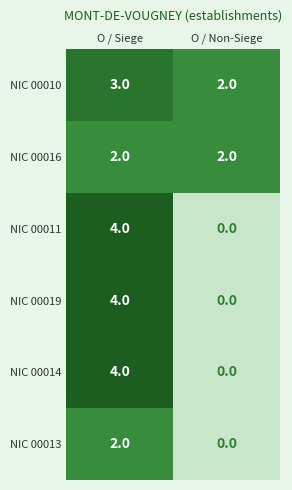

Reading left to right, what are all the values shown in this chart?

NIC 00010: O / Siege=3	O / Non-Siege=2
NIC 00016: O / Siege=2	O / Non-Siege=2
NIC 00011: O / Siege=4	O / Non-Siege=0
NIC 00019: O / Siege=4	O / Non-Siege=0
NIC 00014: O / Siege=4	O / Non-Siege=0
NIC 00013: O / Siege=2	O / Non-Siege=0